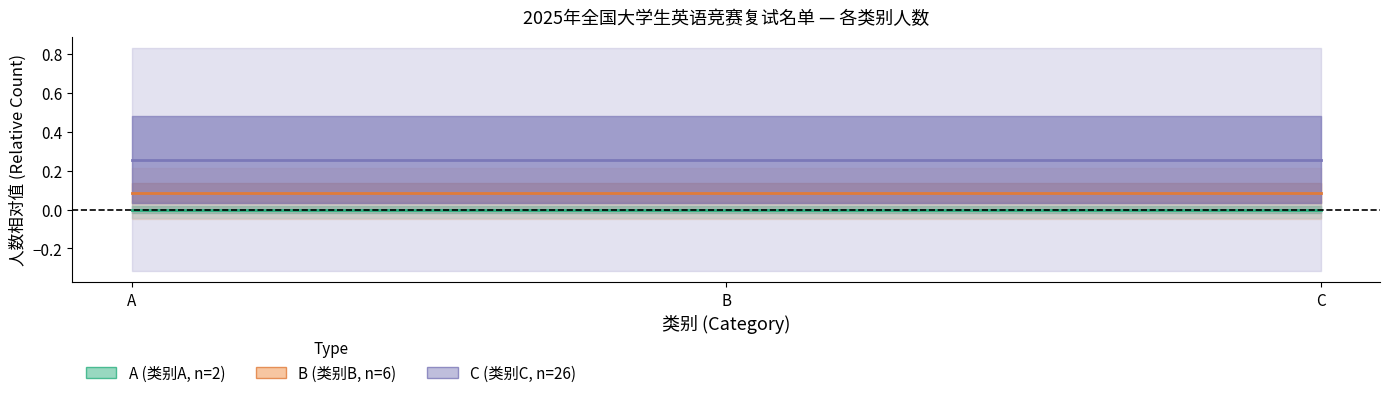

At which category is the sum across all series the highest?

A